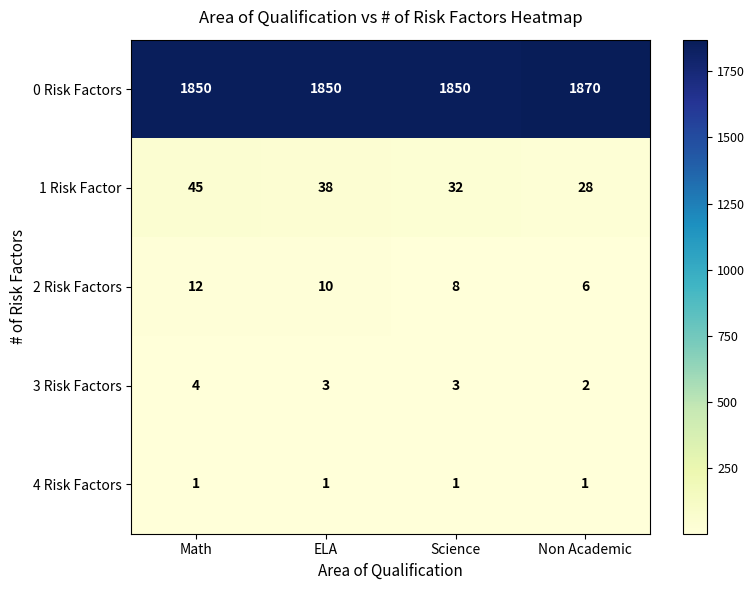

How many data points does each series have?

4